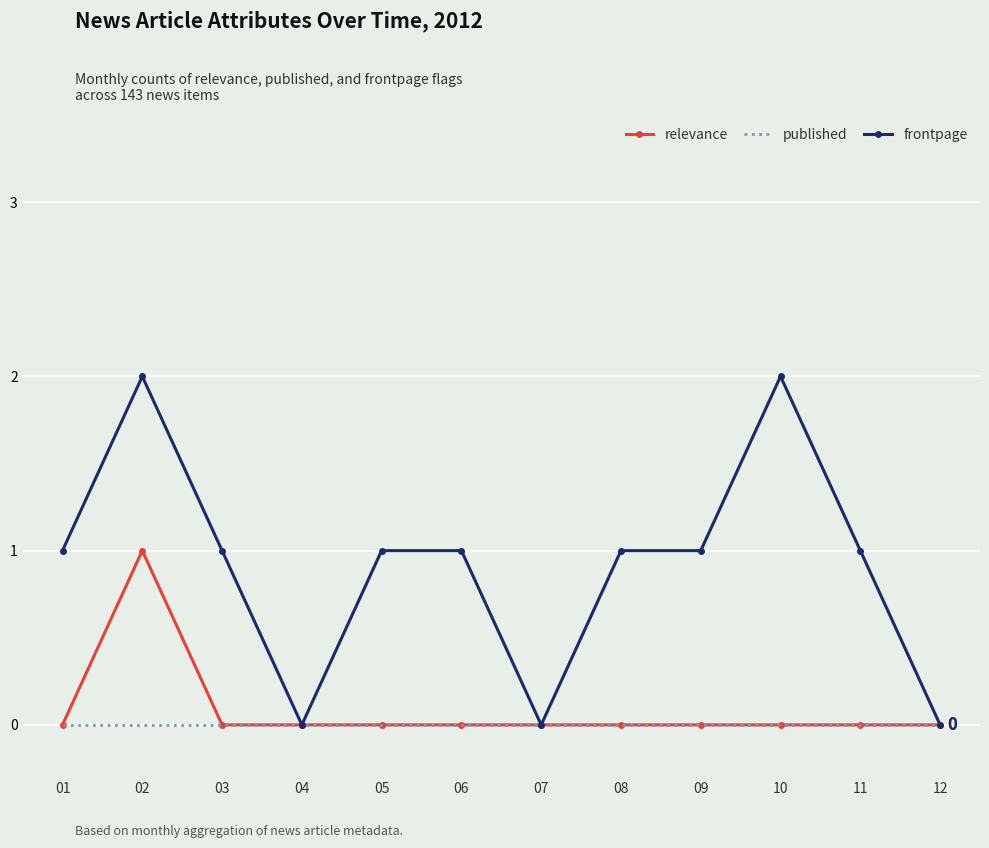

Is the value of frontpage at 03 greater than the value of relevance at 10?

Yes